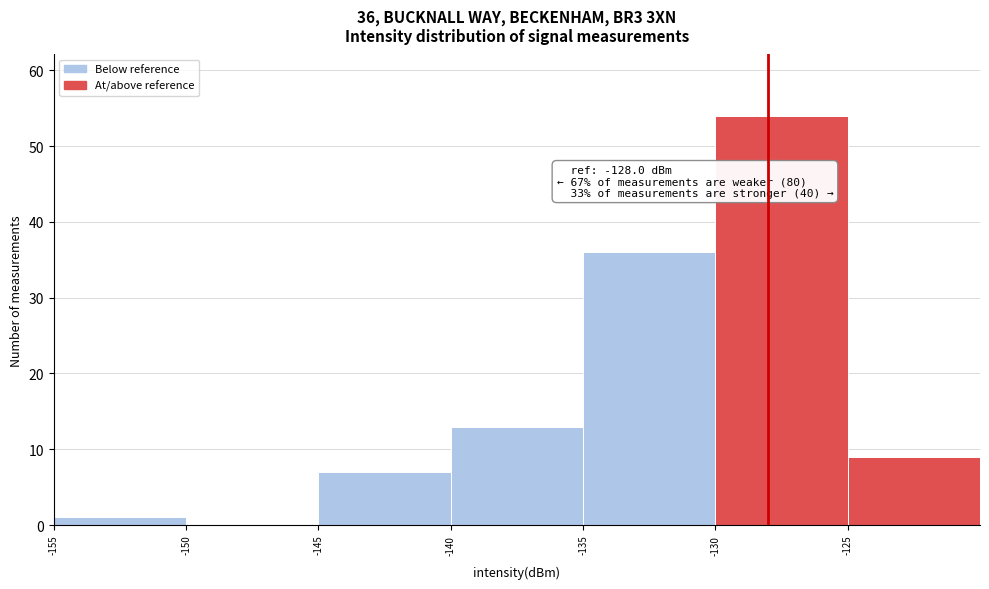

Which range on the x-axis has the tallest bar?

-130 to -125